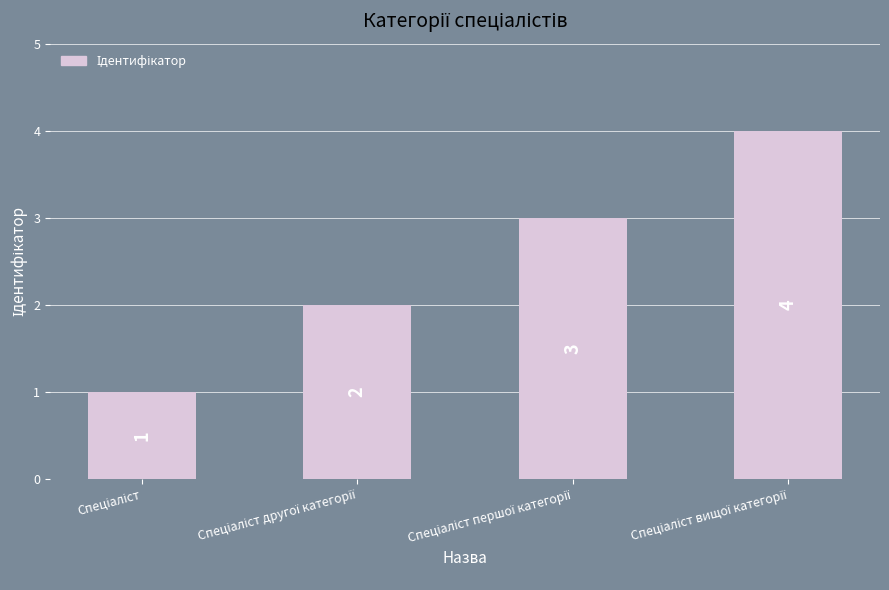

What is the difference between the maximum and minimum values?

3